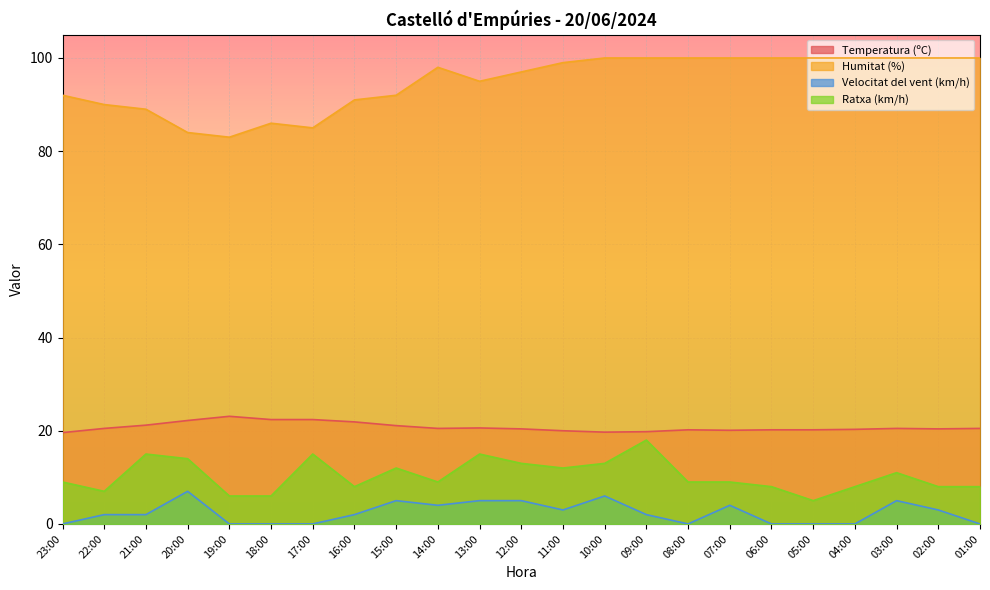

Where does the Ratxa (km/h) series first go above 9?

21:00